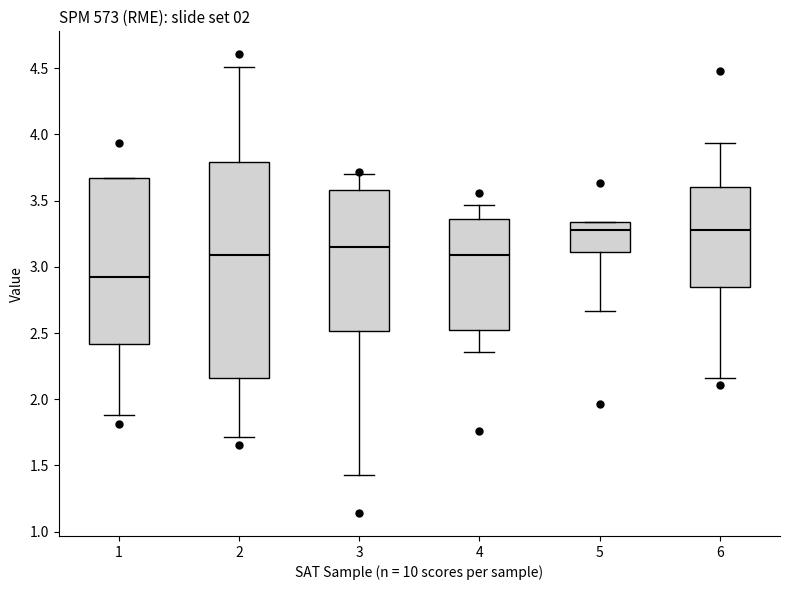

Reading left to right, read every box against the y-axis: the position of its median line, the range the box covers, and the ends of its whiskers. The values are not printed on the chart, so give them approximately, as read against the axis.

1: median 2.90, box 2.40 to 3.65, whiskers 1.90 to 3.65
2: median 3.10, box 2.15 to 3.80, whiskers 1.70 to 4.50
3: median 3.15, box 2.50 to 3.60, whiskers 1.45 to 3.70
4: median 3.10, box 2.50 to 3.35, whiskers 2.35 to 3.45
5: median 3.30, box 3.10 to 3.35, whiskers 2.65 to 3.35
6: median 3.30, box 2.85 to 3.60, whiskers 2.15 to 3.95